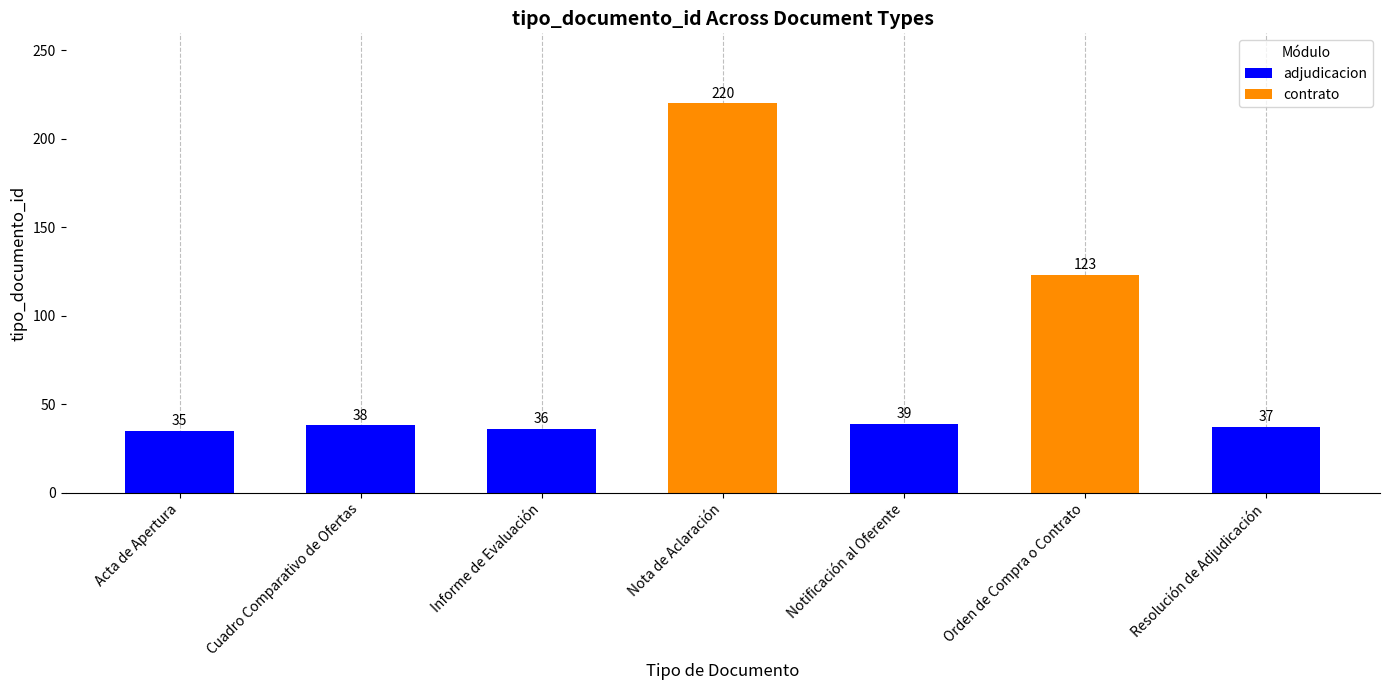

Reading right to left, transcribe all the data shown in this chart.

Resolución de Adjudicación=37	Orden de Compra o Contrato=123	Notificación al Oferente=39	Nota de Aclaración=220	Informe de Evaluación=36	Cuadro Comparativo de Ofertas=38	Acta de Apertura=35